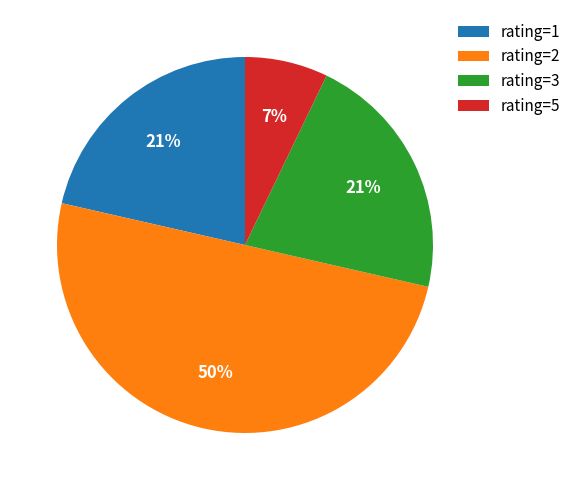

To the nearest percent, what portion does rating=1 represent?

21%